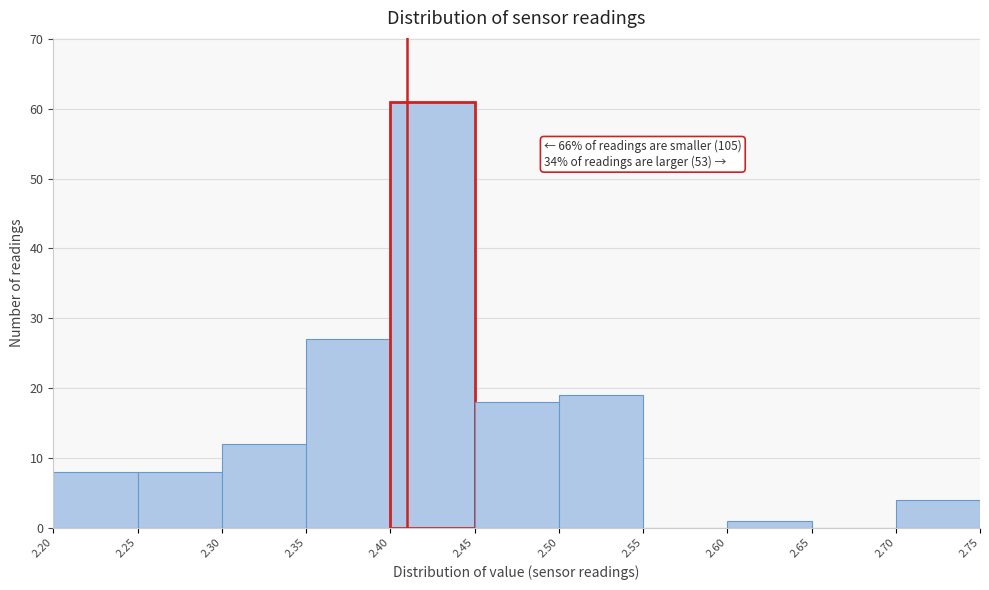

Over which range of the x-axis is the bar tallest?

2.40 to 2.45